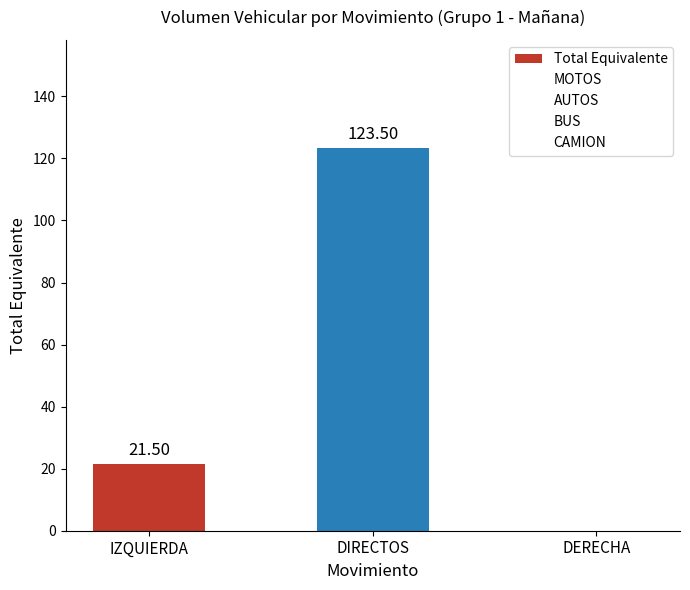

How many categories are shown in the chart?

3